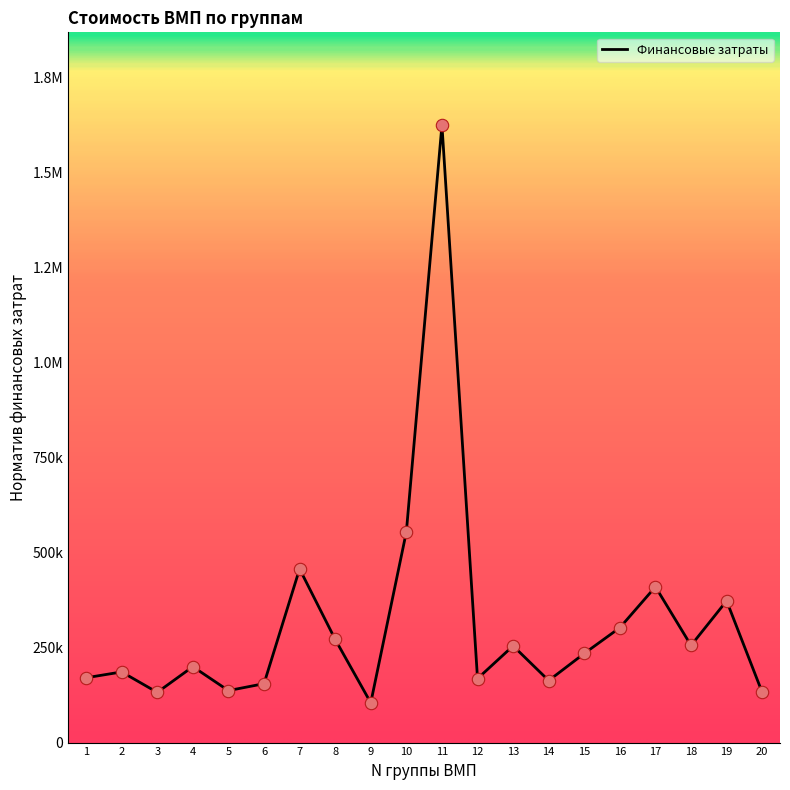

What is the change in value from 4 to 20?

-67683